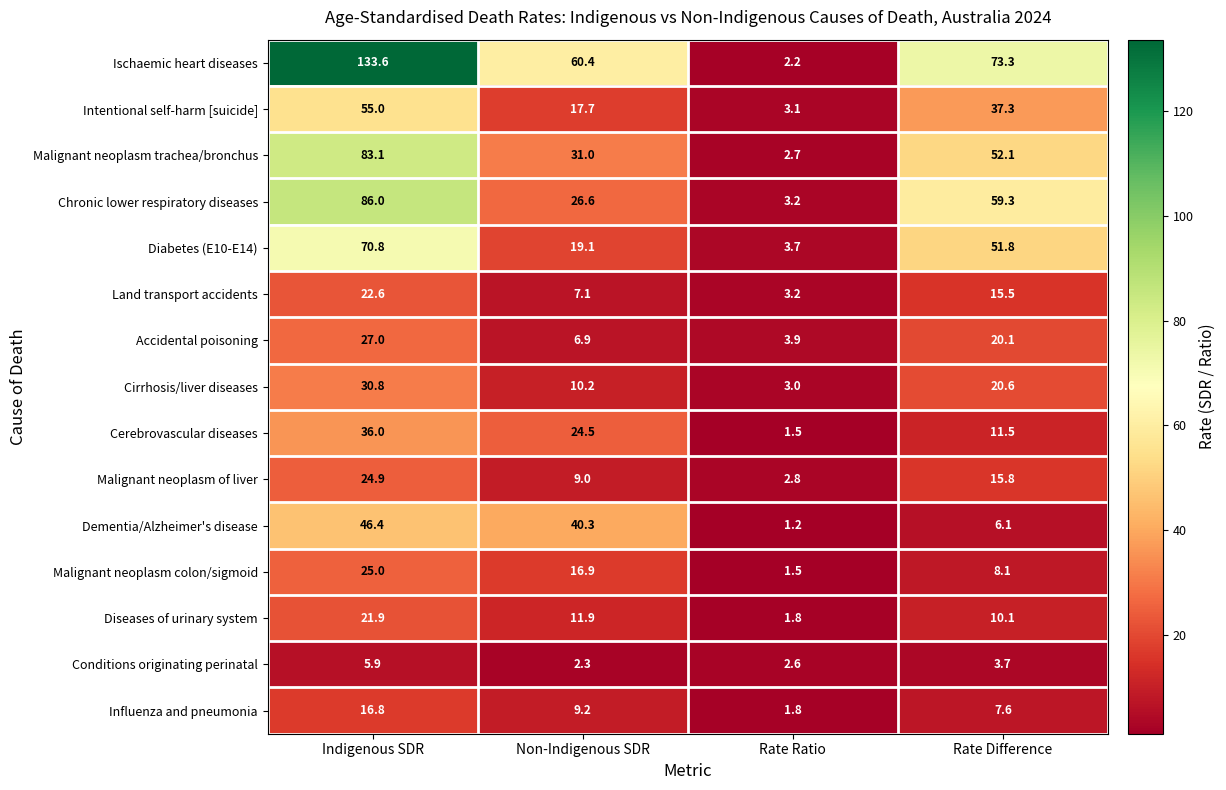

Rank the series by their maximum value, from highest to lowest.

Ischaemic heart diseases, Chronic lower respiratory diseases, Malignant neoplasm trachea/bronchus, Diabetes (E10-E14), Intentional self-harm [suicide], Dementia/Alzheimer's disease, Cerebrovascular diseases, Cirrhosis/liver diseases, Accidental poisoning, Malignant neoplasm colon/sigmoid, Malignant neoplasm of liver, Land transport accidents, Diseases of urinary system, Influenza and pneumonia, Conditions originating perinatal